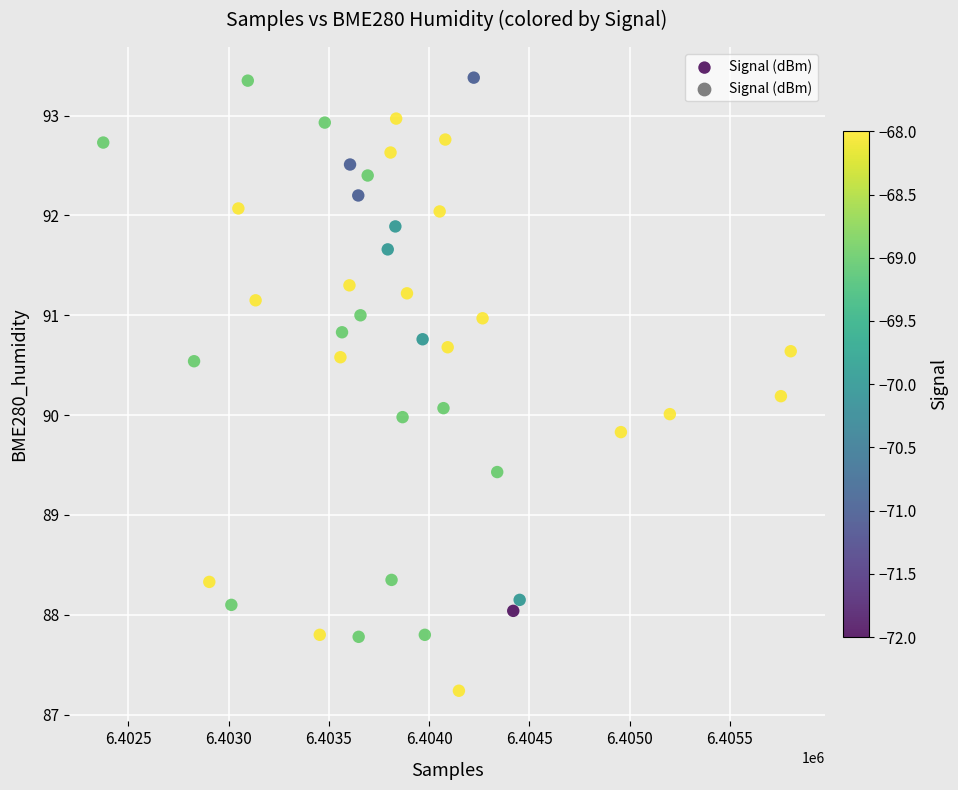

What is the range of X values (max minus min)?

3429.0